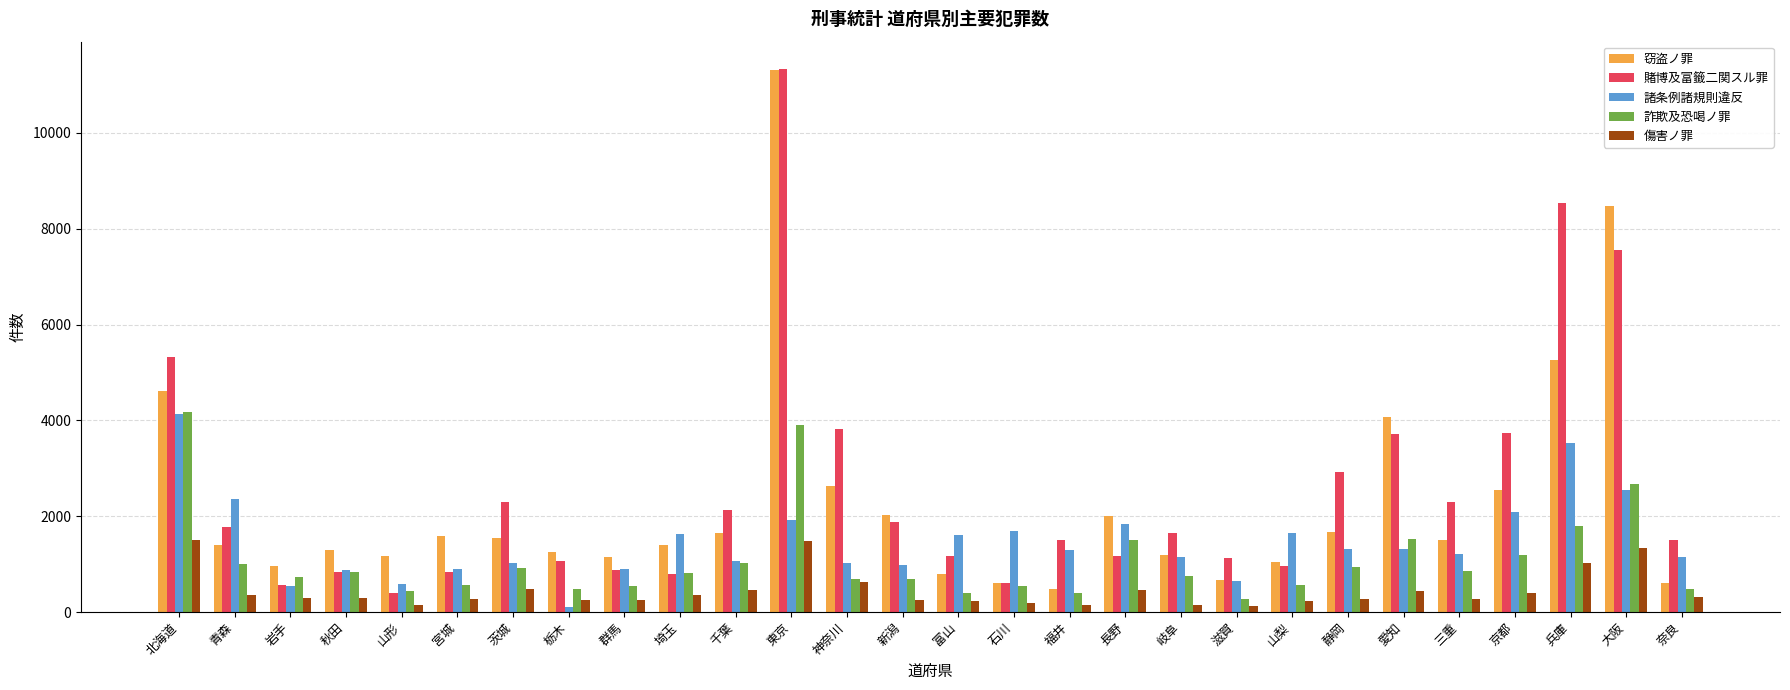

What position from the right is 青森?

27